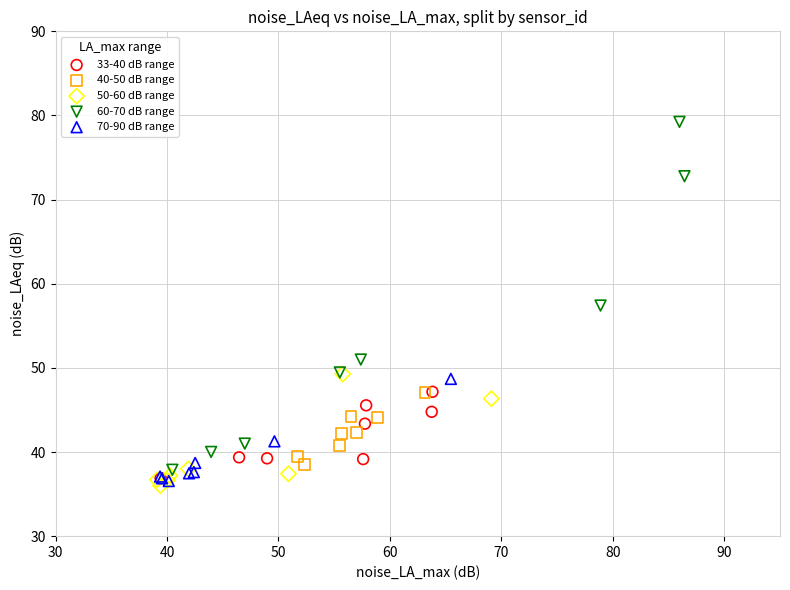

Which series has the widest spread of Y values?

60-70 dB range